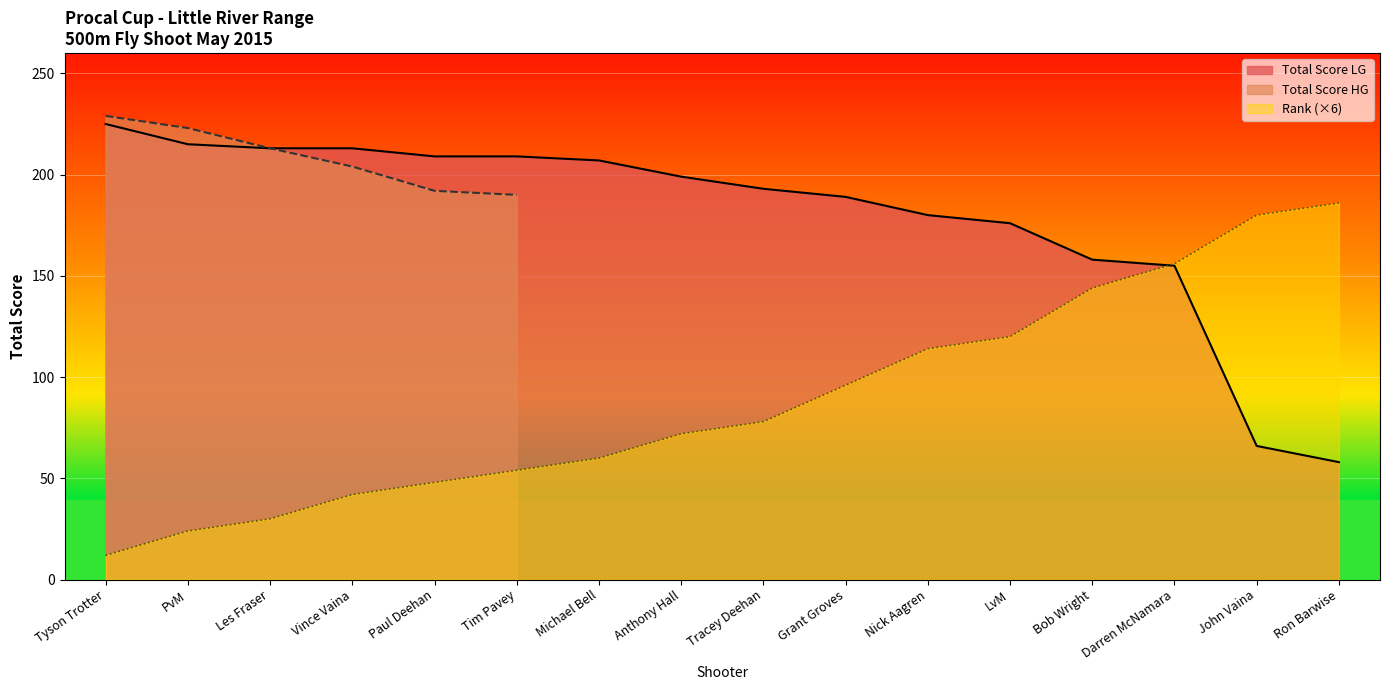

What is the difference between the Rank Overall values at Nick Aagren and Bob Wright?

30